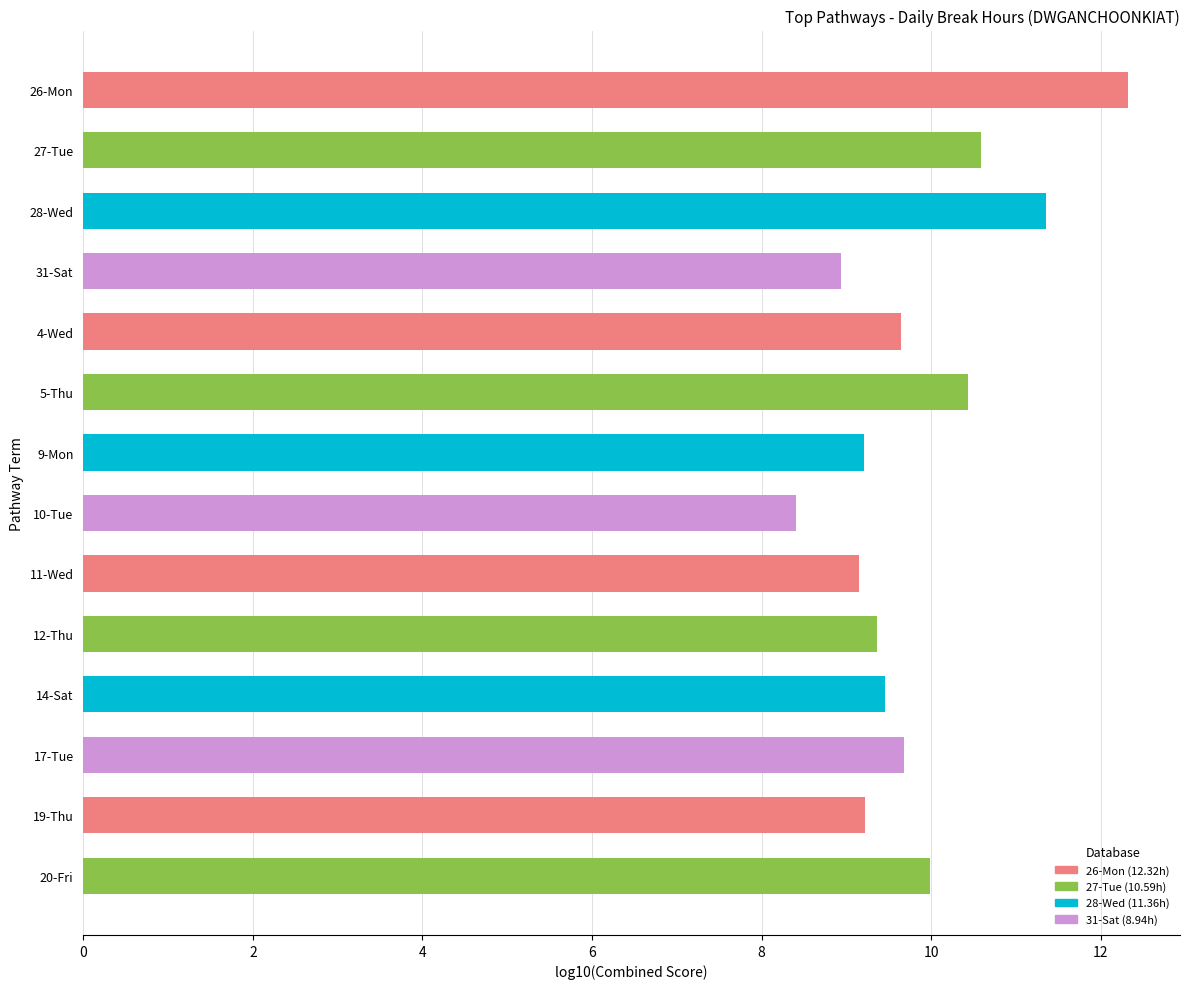

The value at 11-Wed is 9.2. True or false?

True